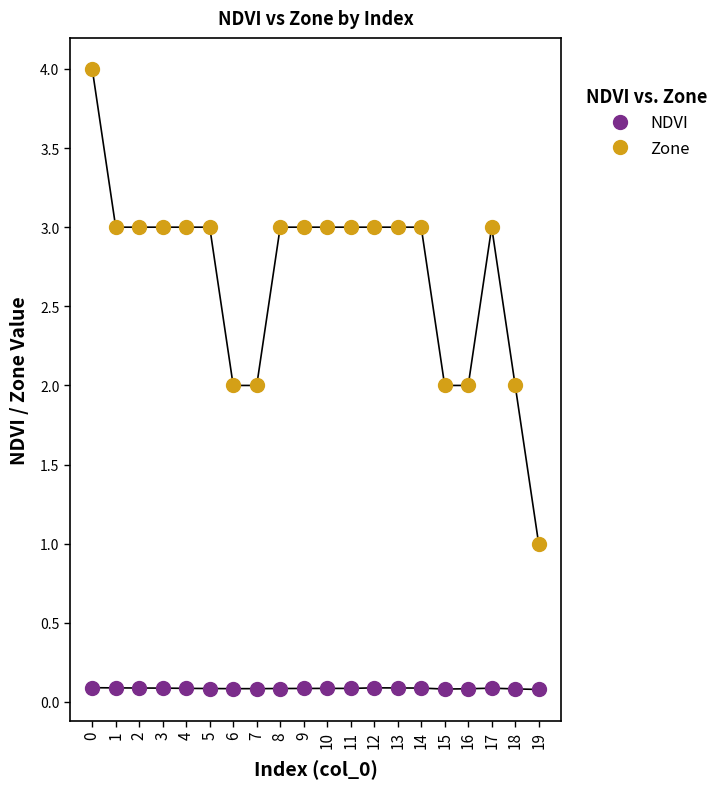

Which series reaches the minimum Y coordinate?

NDVI